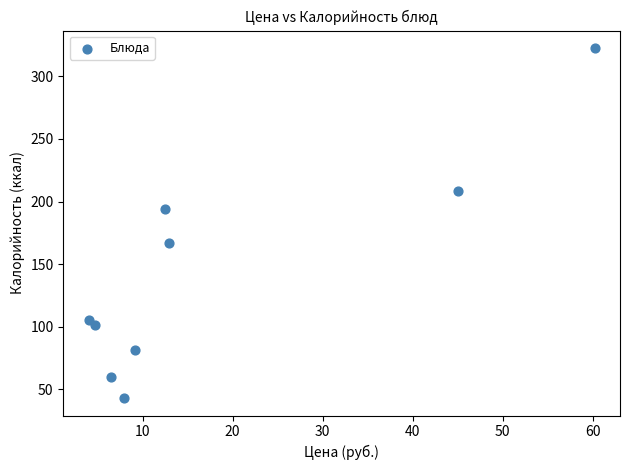

What is the average Y value?

142.6